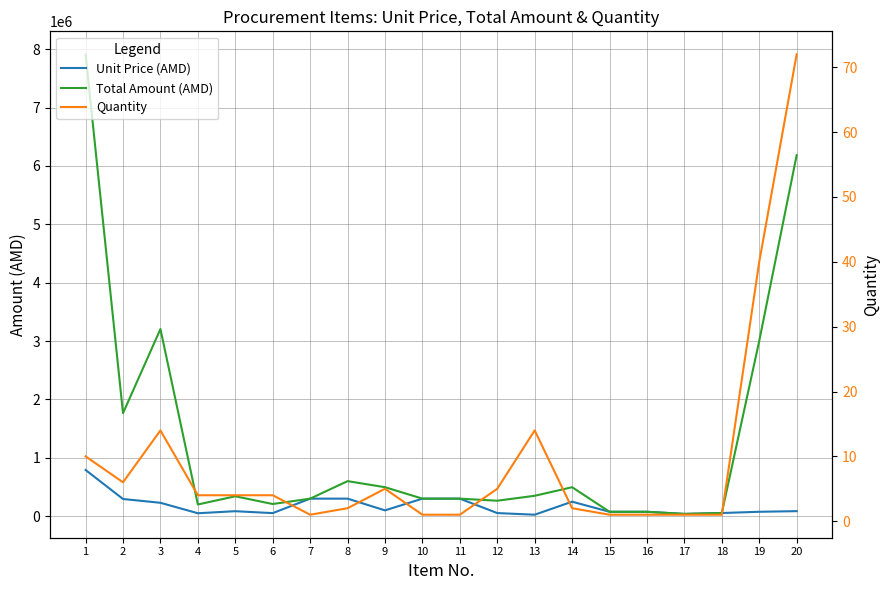

What is the total value across all series at 7?

600001